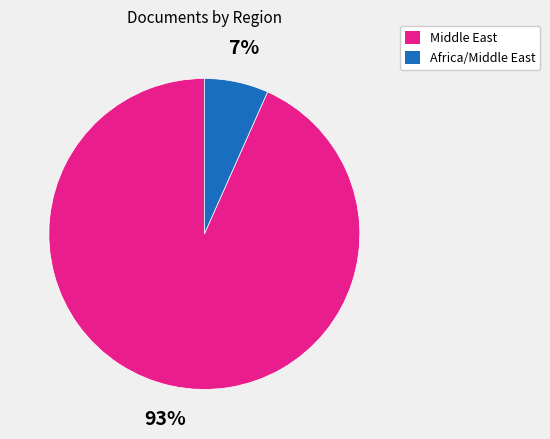

Approximately how many times larger is the value at Africa/Middle East compared to Middle East?

0.1